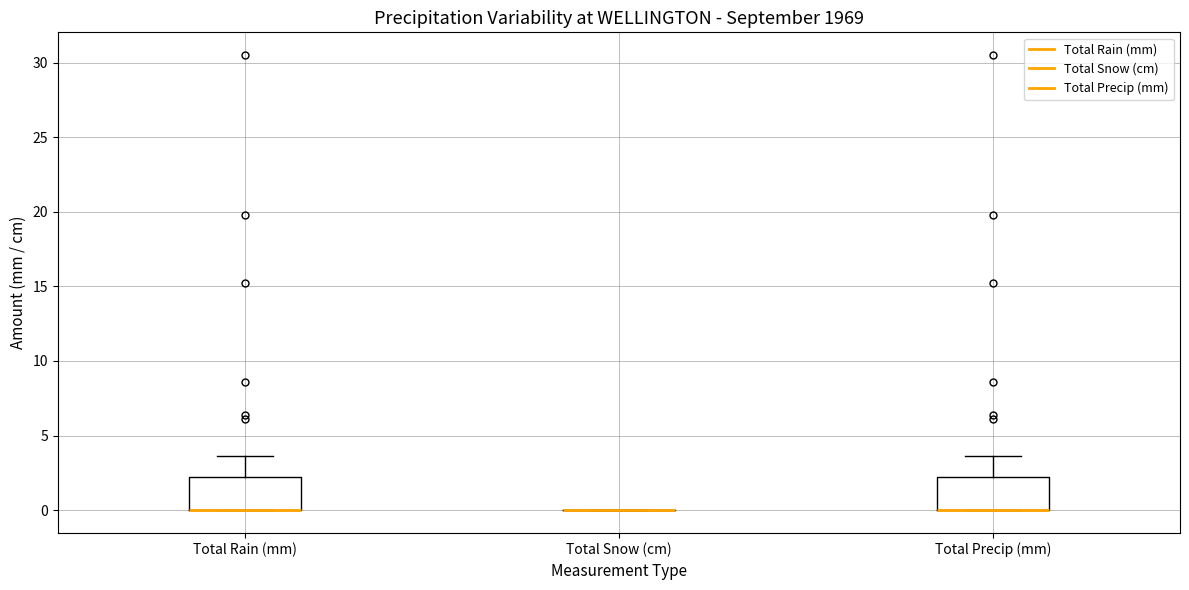

Reading left to right, transcribe this box plot: for each box, give where its median line is, the range the box spans, and where its two whiskers end, as read against the y-axis. The values are not printed on the chart, so give them approximately, as read against the axis.

Total Rain (mm): median 0.0 (drawn on the box's lower edge), box 0.0 to 2.5, whiskers 0.0 to 3.5
Total Snow (cm): box collapsed to a line at 0.0, whiskers 0.0 to 0.0
Total Precip (mm): median 0.0 (drawn on the box's lower edge), box 0.0 to 2.5, whiskers 0.0 to 3.5